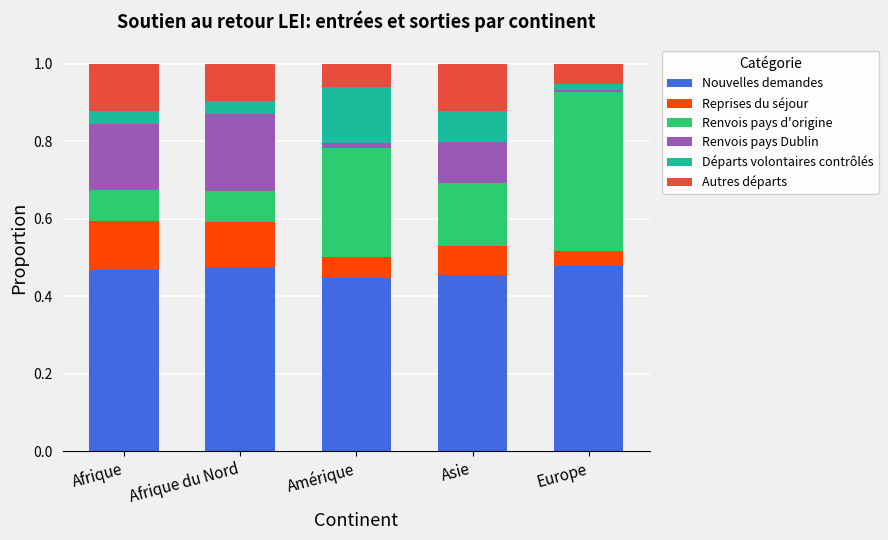

What is the sum of all Nouvelles demandes values?

2.3